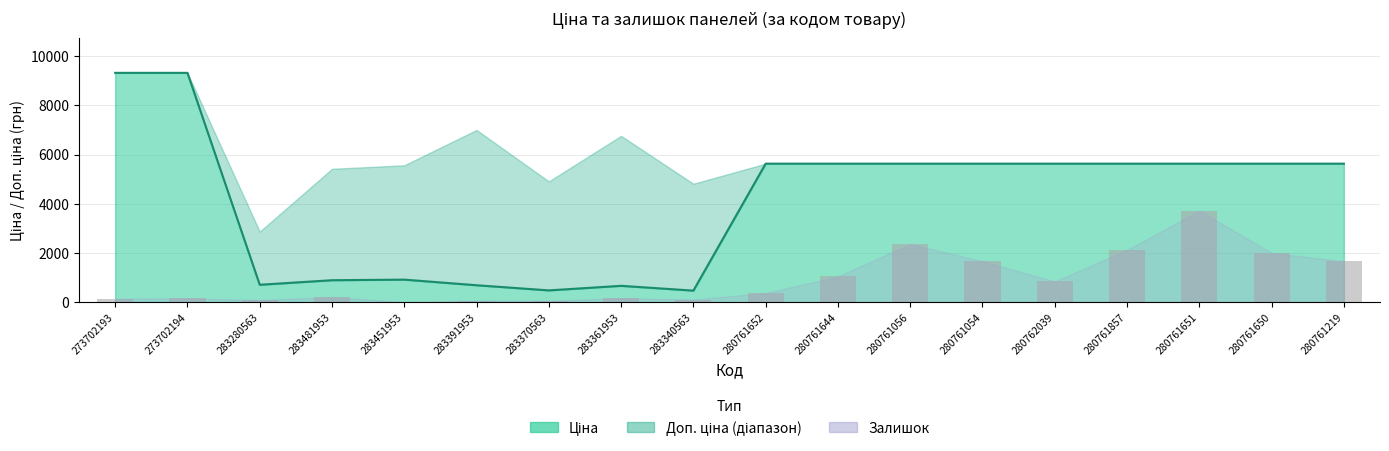

What is the smallest value displayed?

18.4